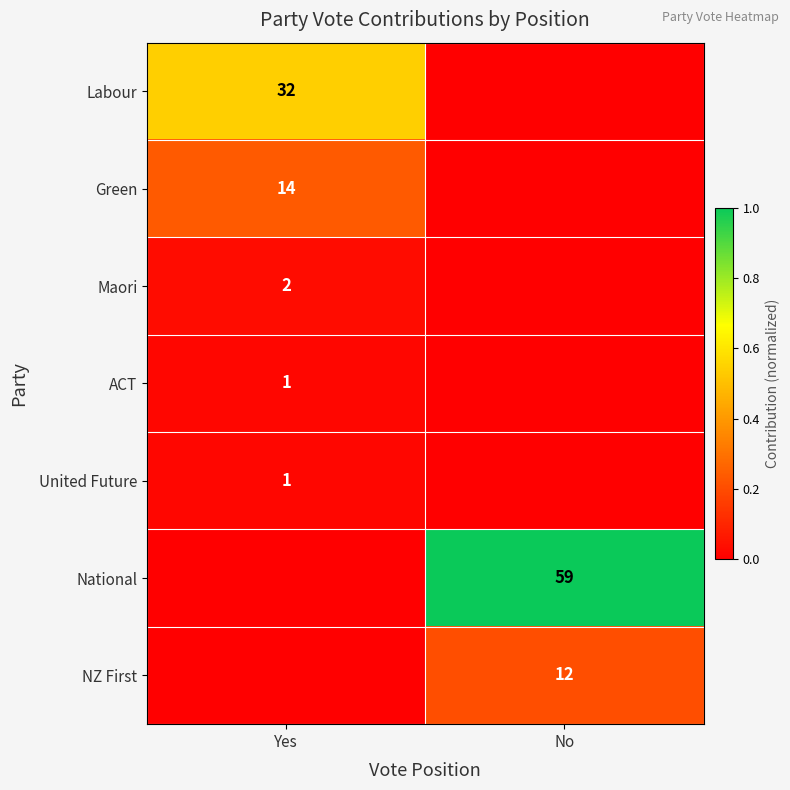

Is the value of ACT at Yes greater than the value of National at No?

No